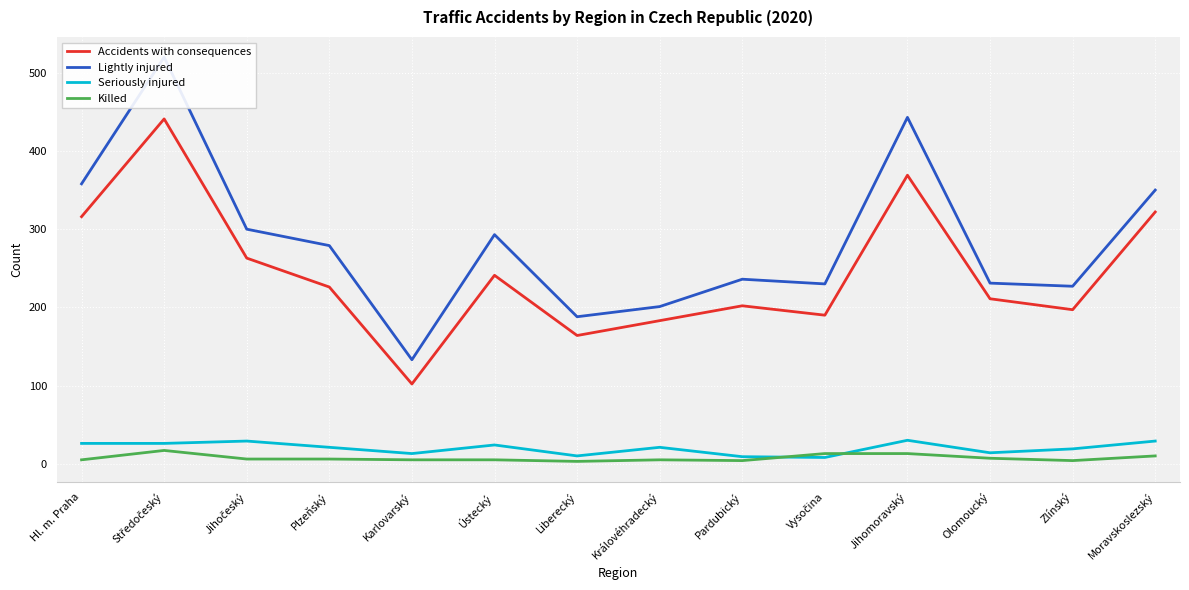

What is the label of the 12th point from the left?

Olomoucký